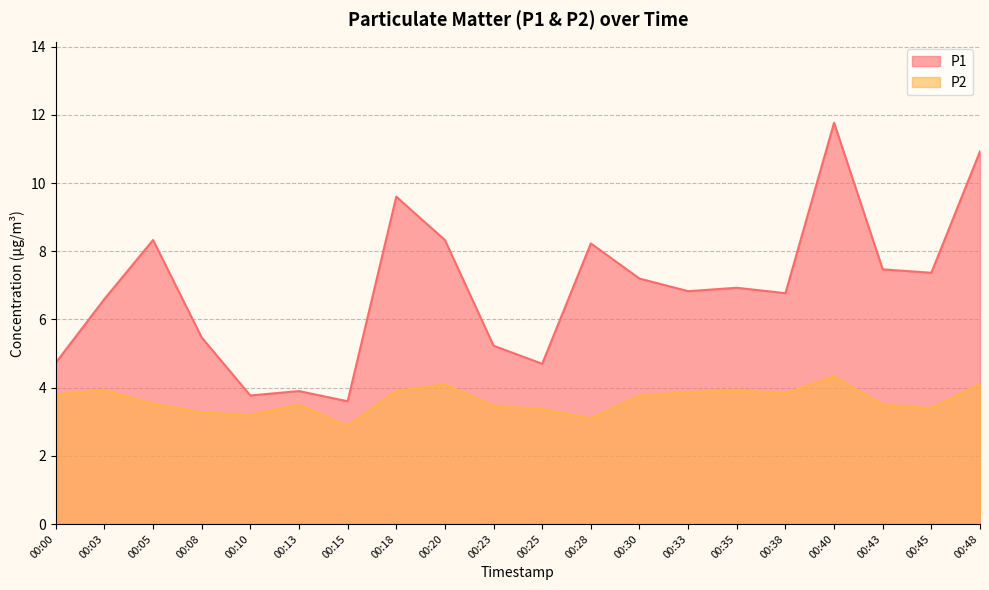

How many lines are shown in the chart?

2